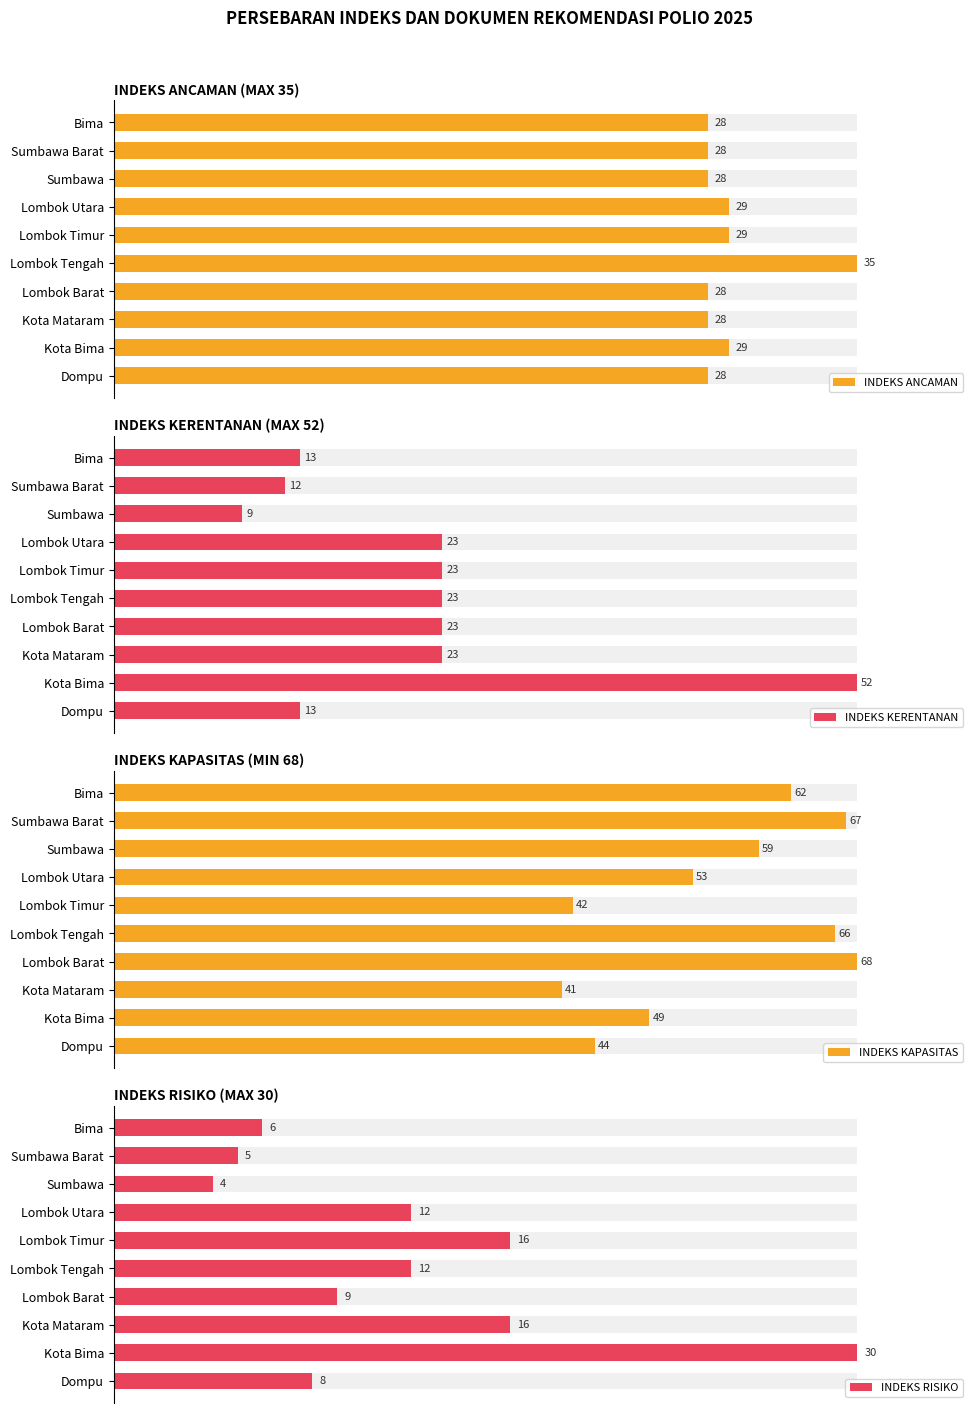

What is the sum of all INDEKS KAPASITAS values?

551